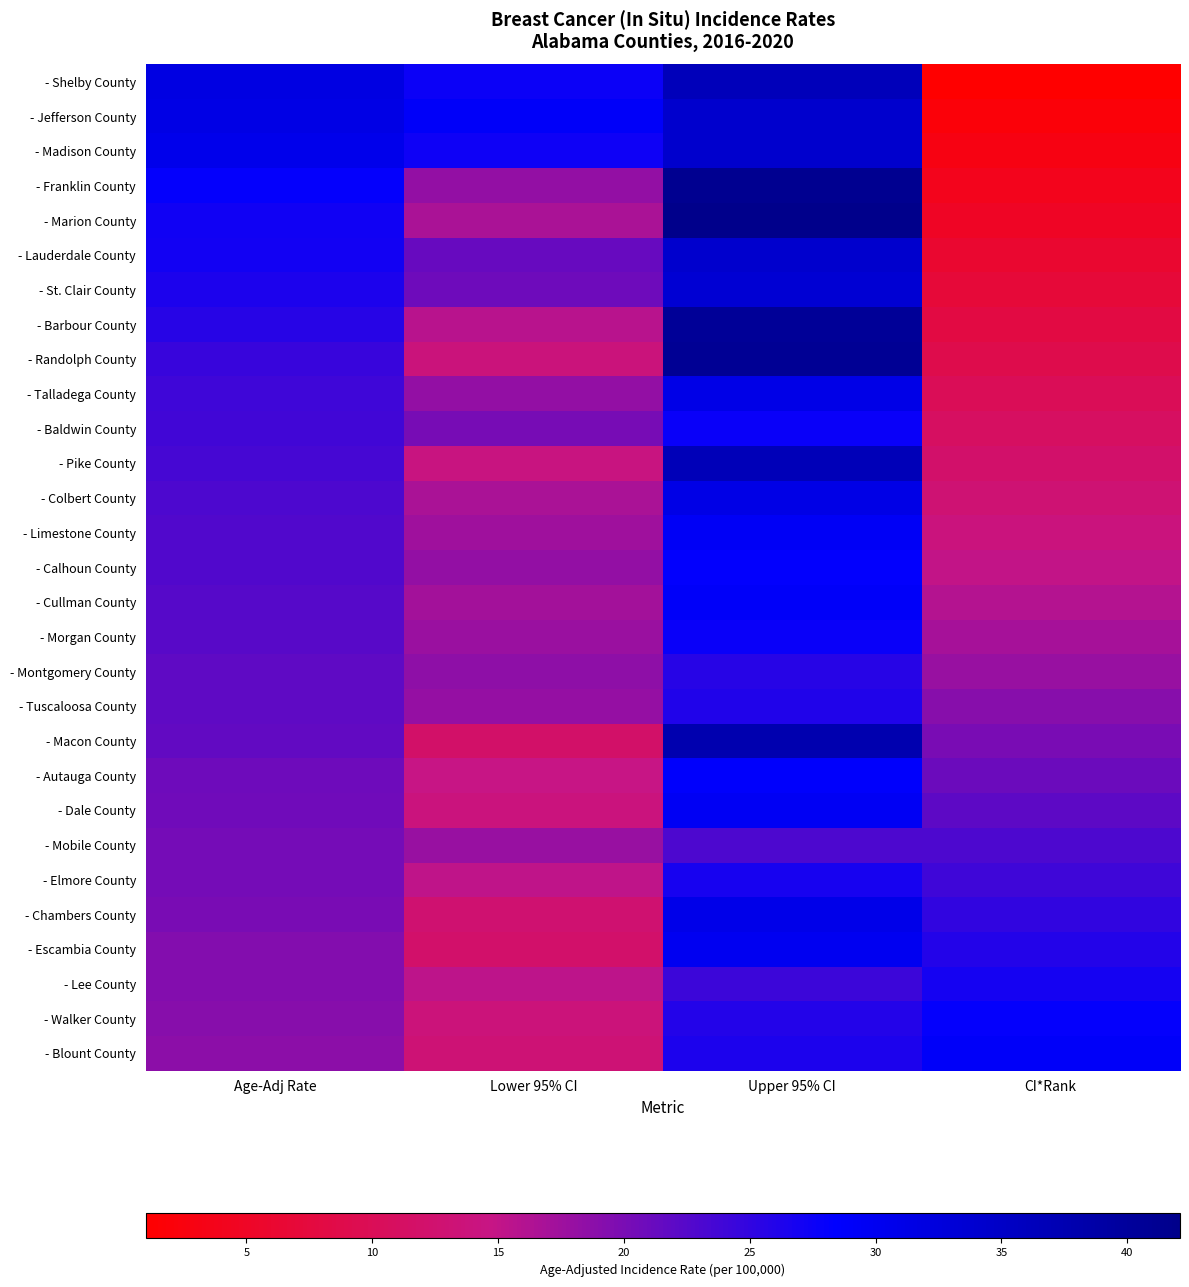

What is the difference between the highest and lowest values at CI*Rank?

28.0